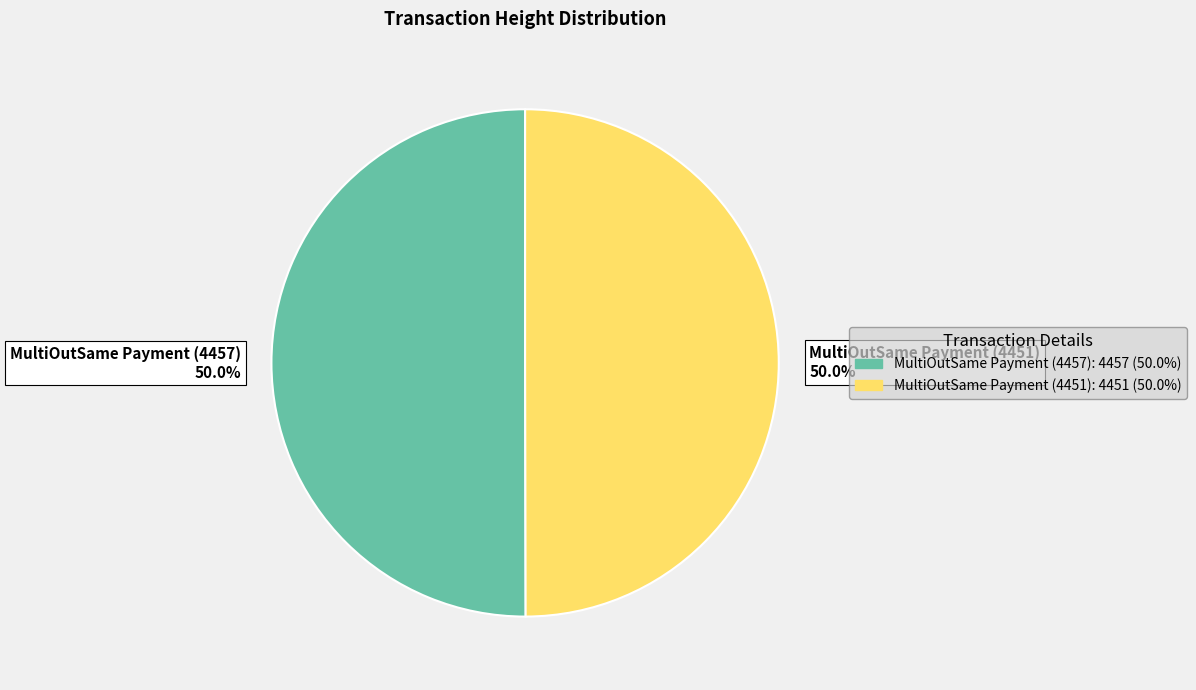

What percentage is the MultiOutSame Payment (4451) slice, to the nearest percent?

50%